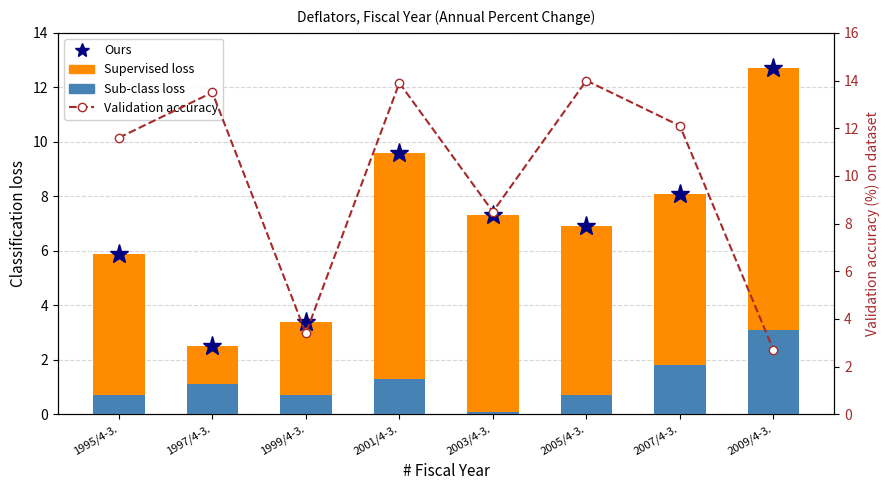

What is the sum of all Validation accuracy values?

79.7